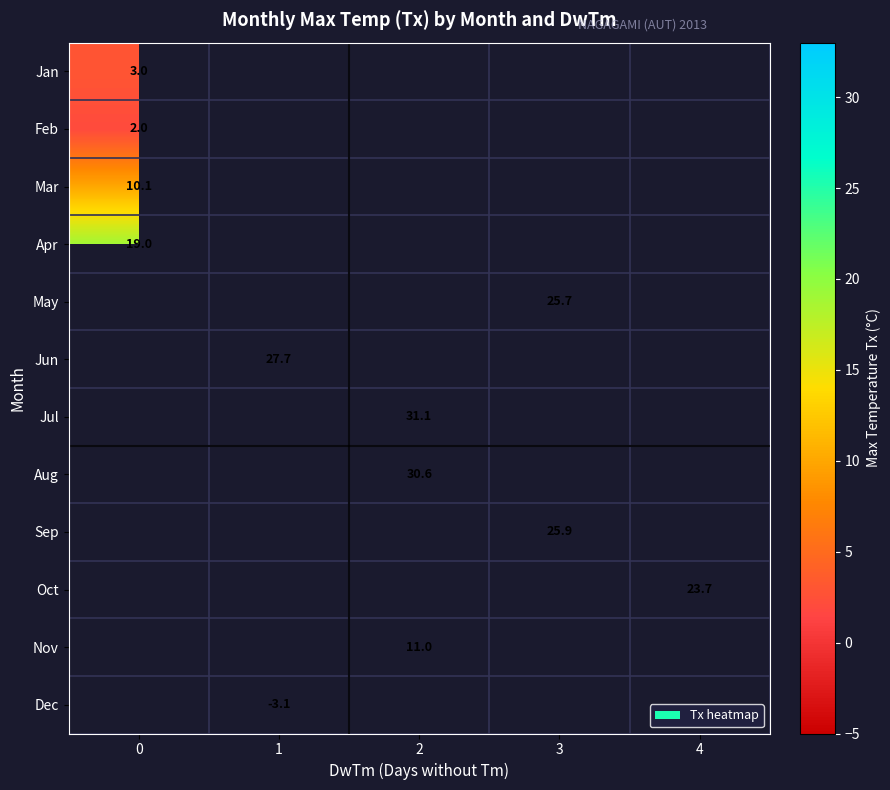

How many positive values does the Jul series have?

1